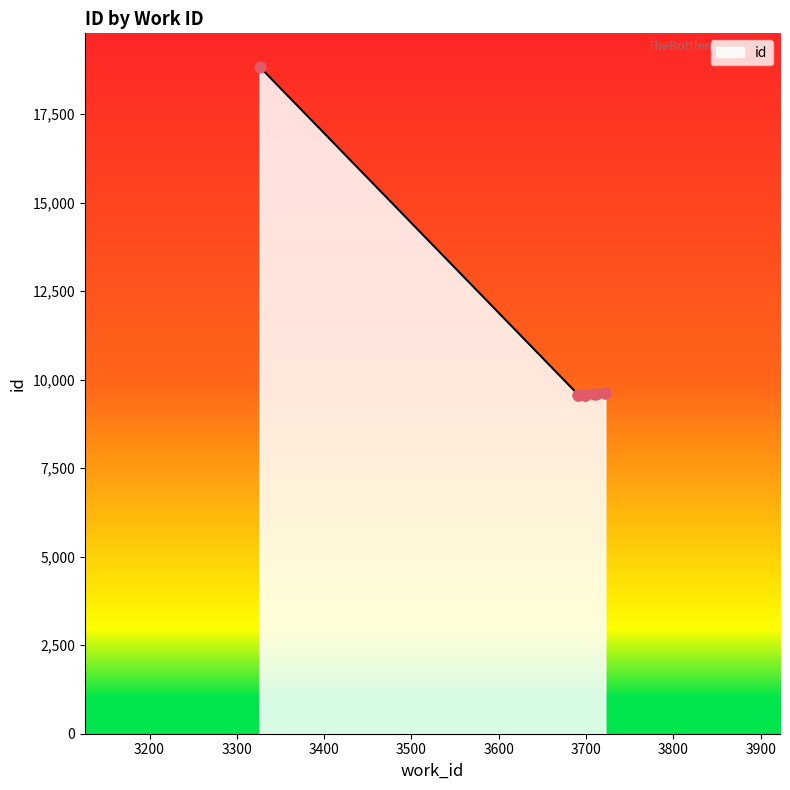

What is the change in value from 3691 to 3711?

+30